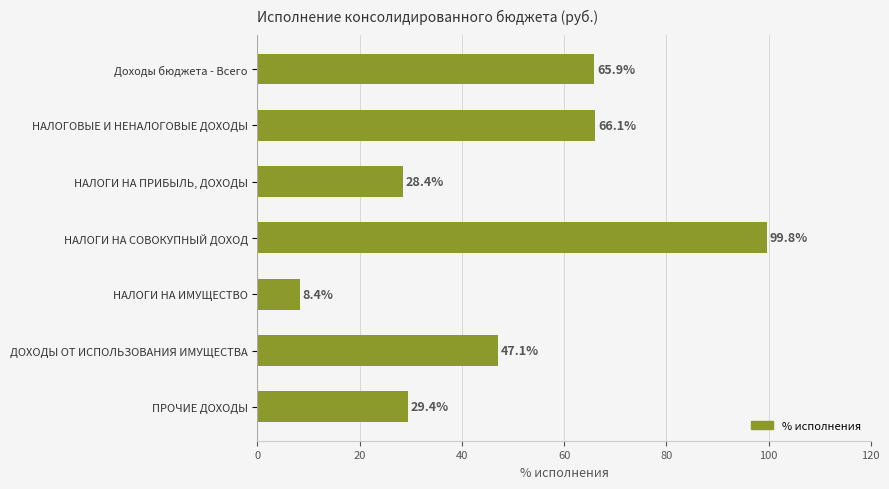

Which label corresponds to the largest value in the chart?

НАЛОГИ НА СОВОКУПНЫЙ ДОХОД